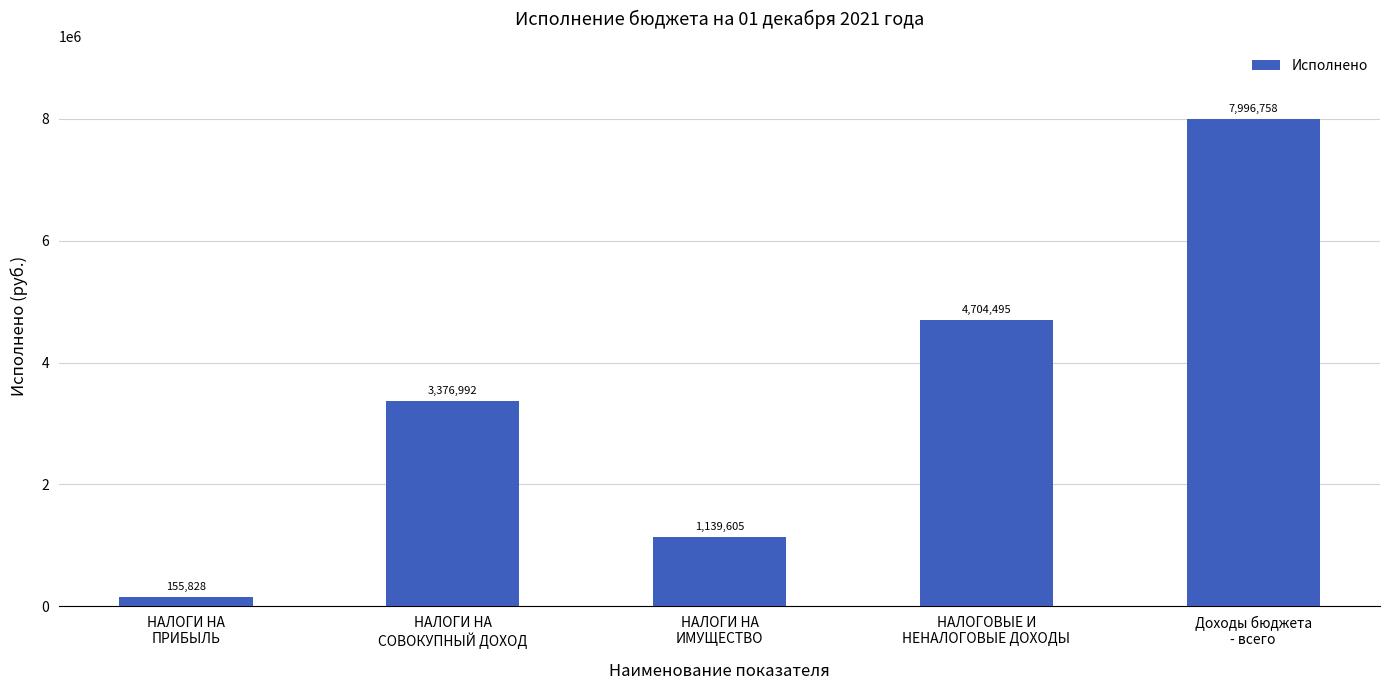

Which label corresponds to the smallest value in the chart?

НАЛОГИ НА
ПРИБЫЛЬ